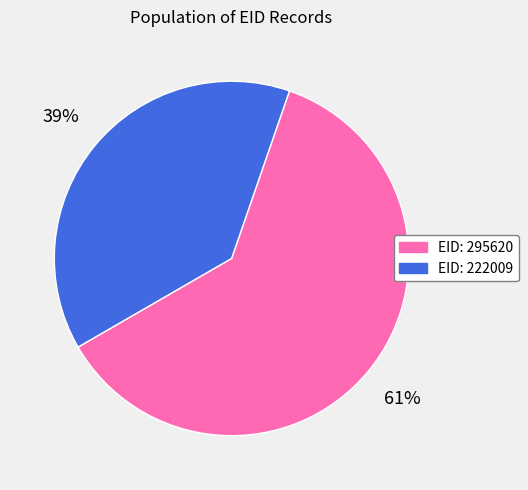

Does any single category account for the majority?

Yes